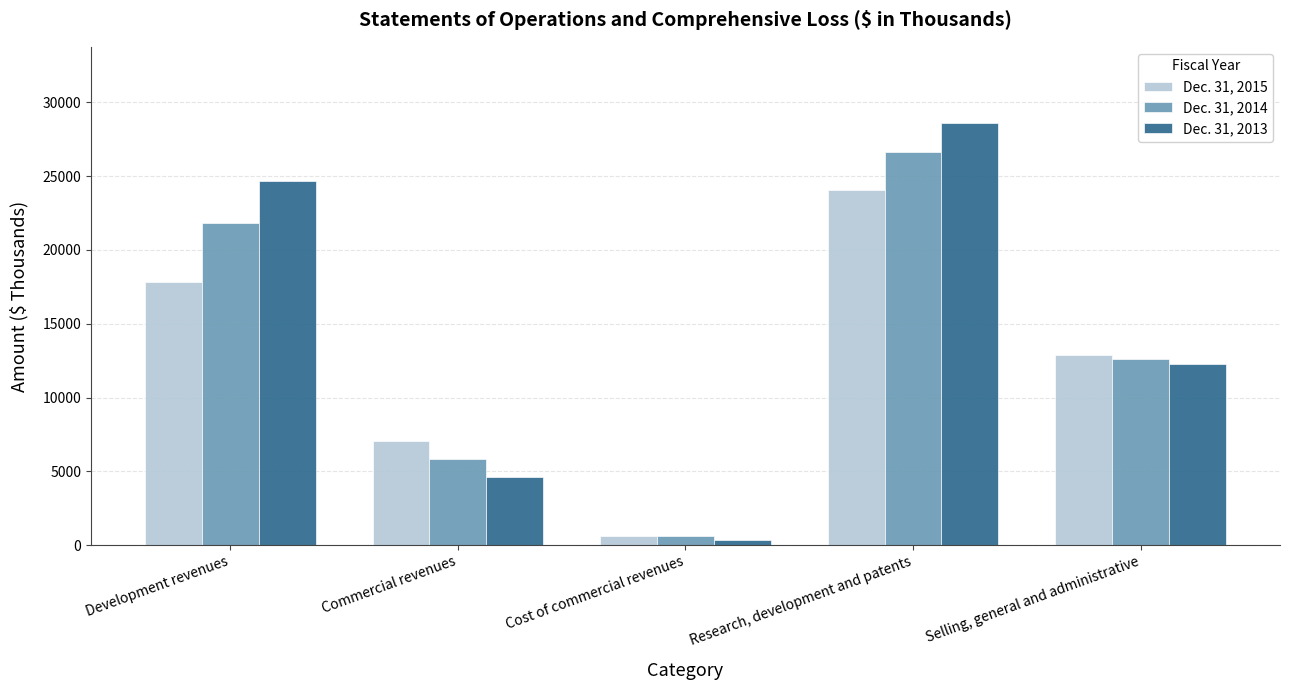

Which series has the largest total across all categories?

Dec. 31, 2013